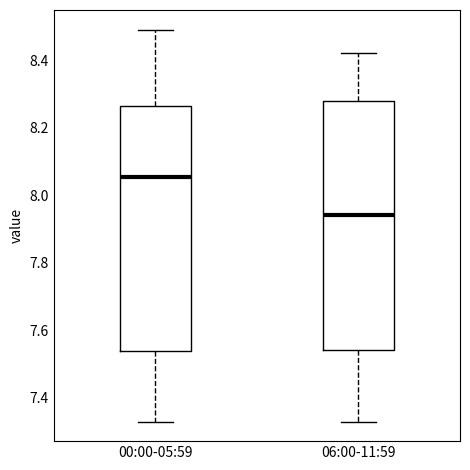

Reading left to right, read every box against the y-axis: the position of its median line, the range the box covers, and the ends of its whiskers. The values are not printed on the chart, so give them approximately, as read against the axis.

00:00-05:59: median 8.06, box 7.54 to 8.26, whiskers 7.34 to 8.50
06:00-11:59: median 7.94, box 7.54 to 8.28, whiskers 7.34 to 8.42